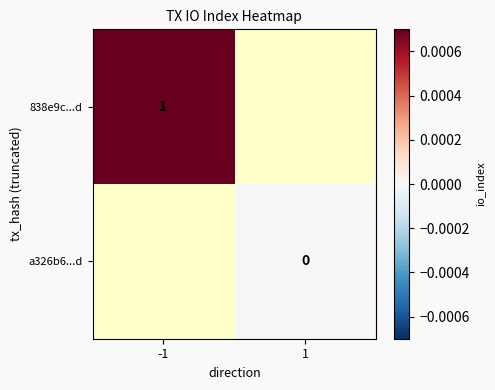

Is it true that 838e9c...d equals 2 at -1?

False